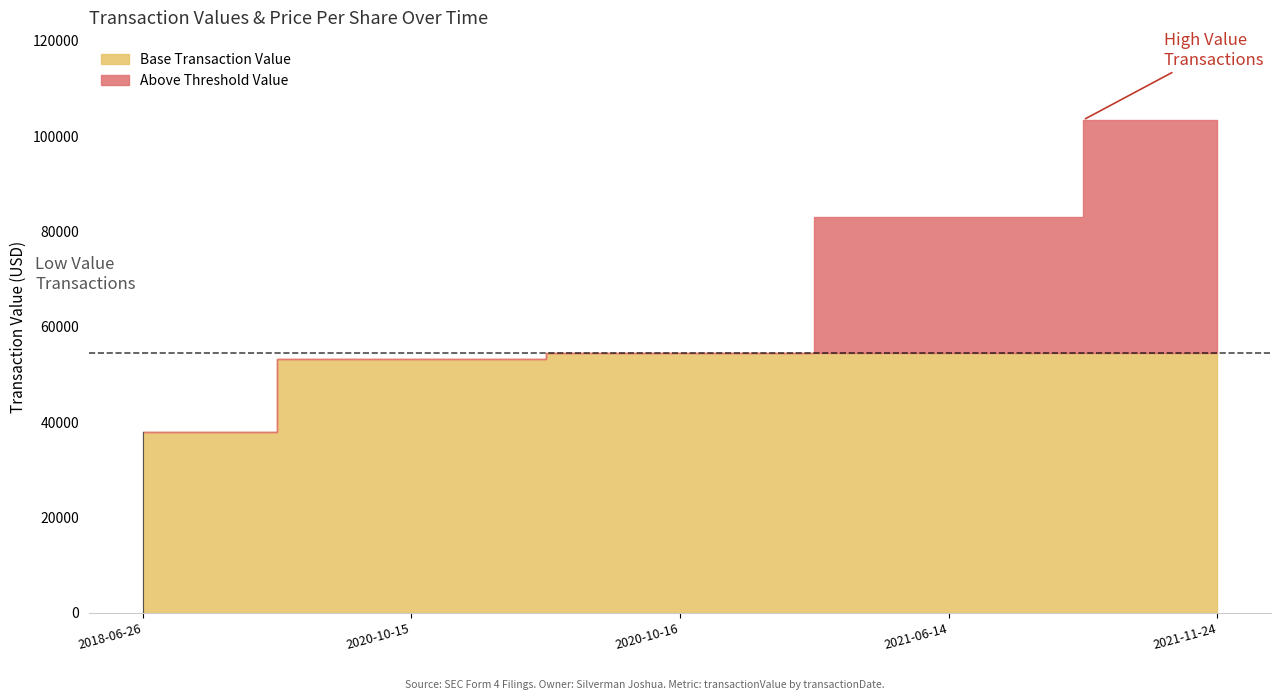

Reading left to right, extract all data points from this chart.

transactionPricePerShare: 1.3	1.1	1.1	8.3	6.9
transactionValue: 37905.0	53315.0	54445.0	83000.0	103358.0